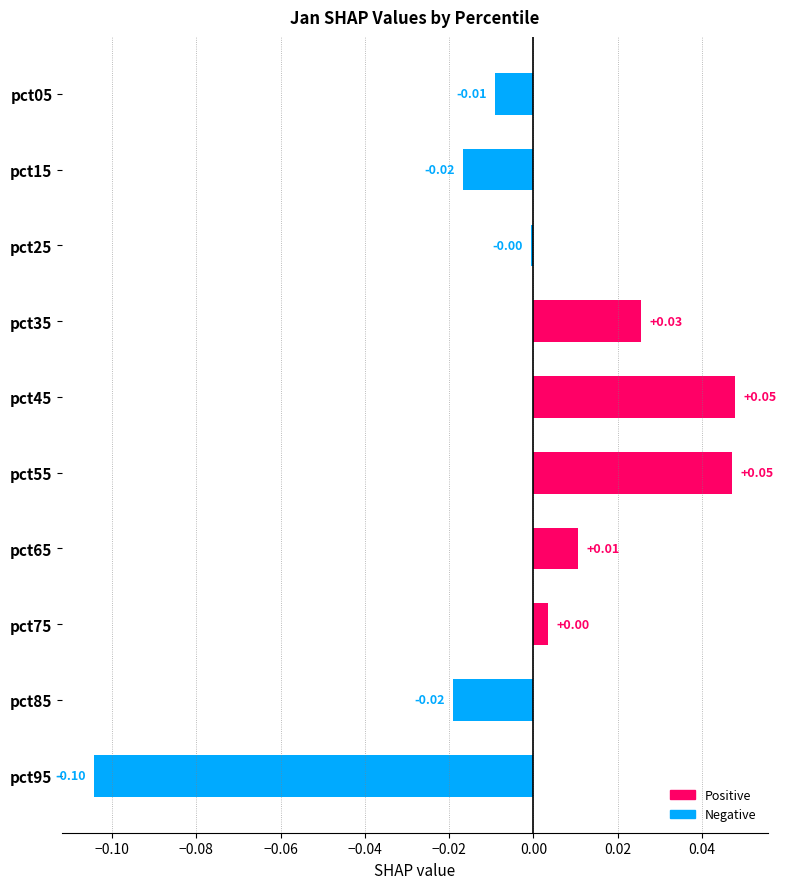

Which has a higher value, pct05 or pct35?

pct35